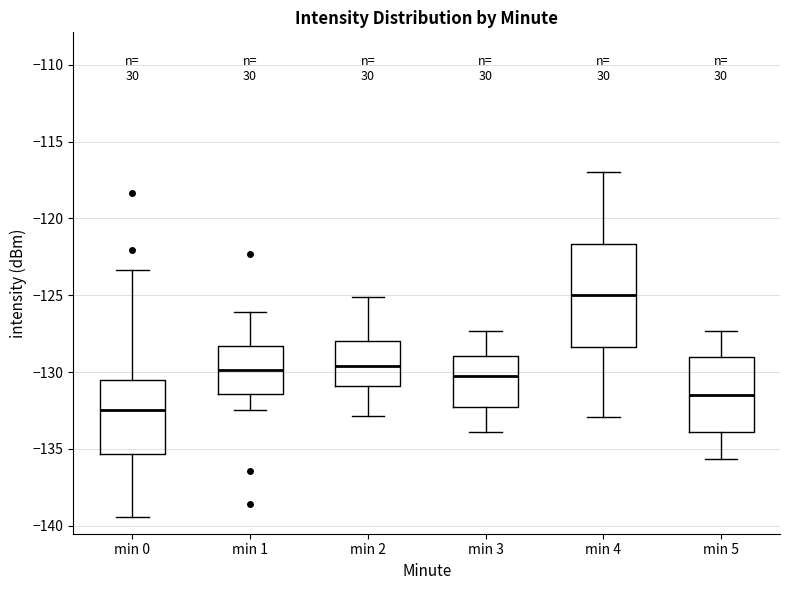

Reading left to right, read every box against the y-axis: the position of its median line, the range the box covers, and the ends of its whiskers. The values are not printed on the chart, so give them approximately, as read against the axis.

min 0: median -132.5, box -135.5 to -130.5, whiskers -139.5 to -123.5
min 1: median -130.0, box -131.5 to -128.5, whiskers -132.5 to -126.0
min 2: median -129.5, box -131.0 to -128.0, whiskers -133.0 to -125.0
min 3: median -130.5, box -132.5 to -129.0, whiskers -134.0 to -127.5
min 4: median -125.0, box -128.5 to -121.5, whiskers -133.0 to -117.0
min 5: median -131.5, box -134.0 to -129.0, whiskers -135.5 to -127.5